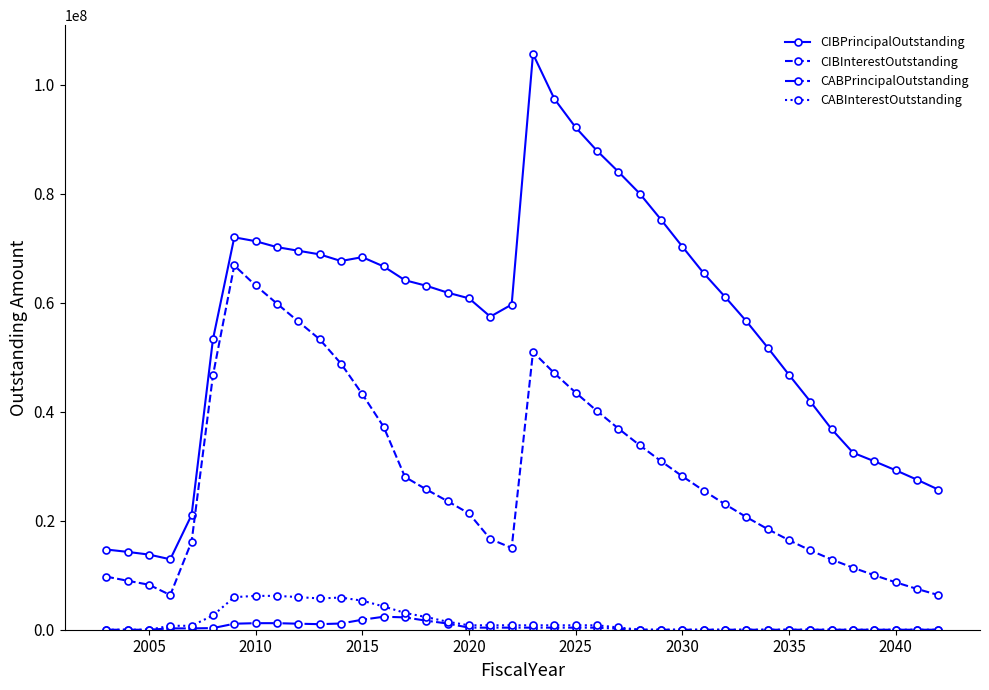

At how many categories does at least one series exceed 95222529?

2